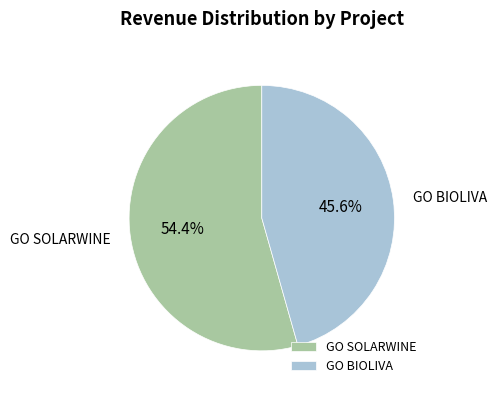

What percentage is NOT represented by GO BIOLIVA?

54.4%